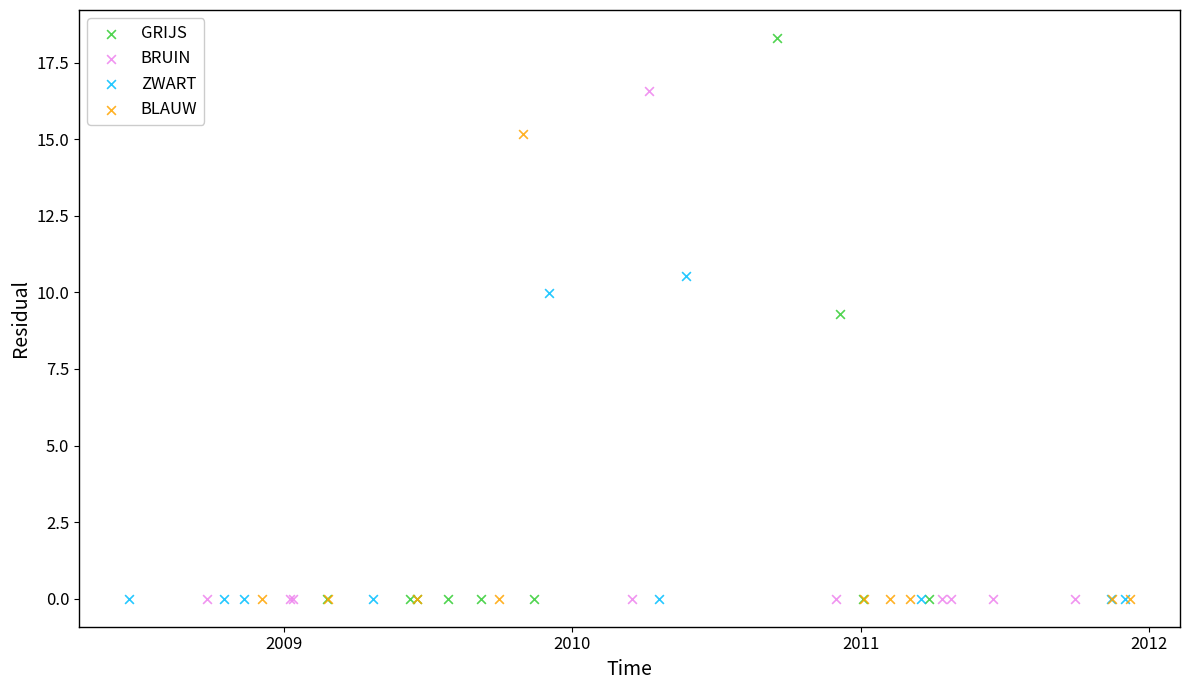

Which series contains the highest Y value?

GRIJS